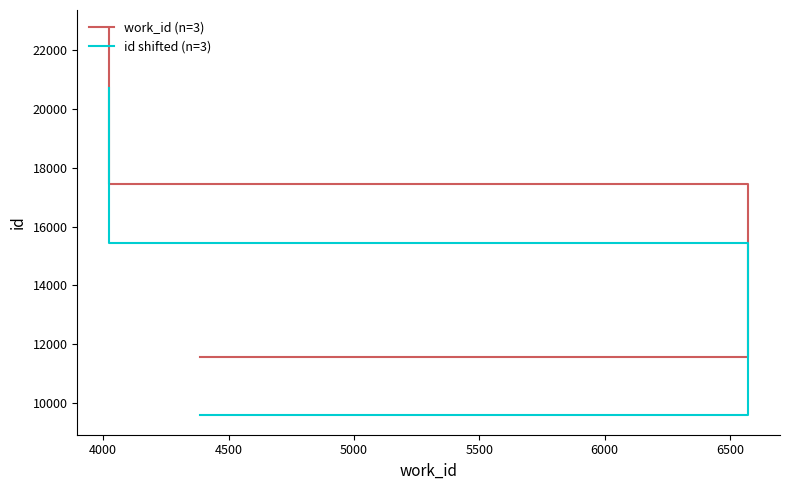

How many values in the id shifted (n=3) series are below 15460?

1